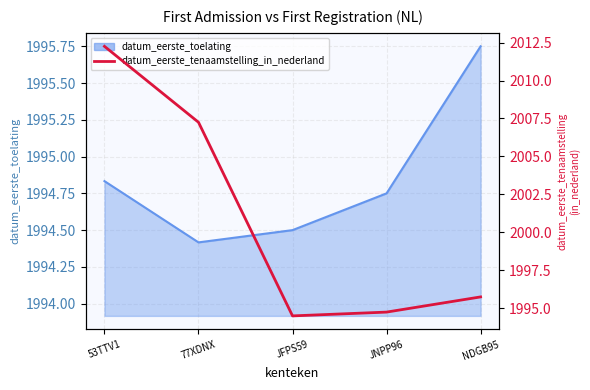

Which category has the lowest value across all series?

JFPS59